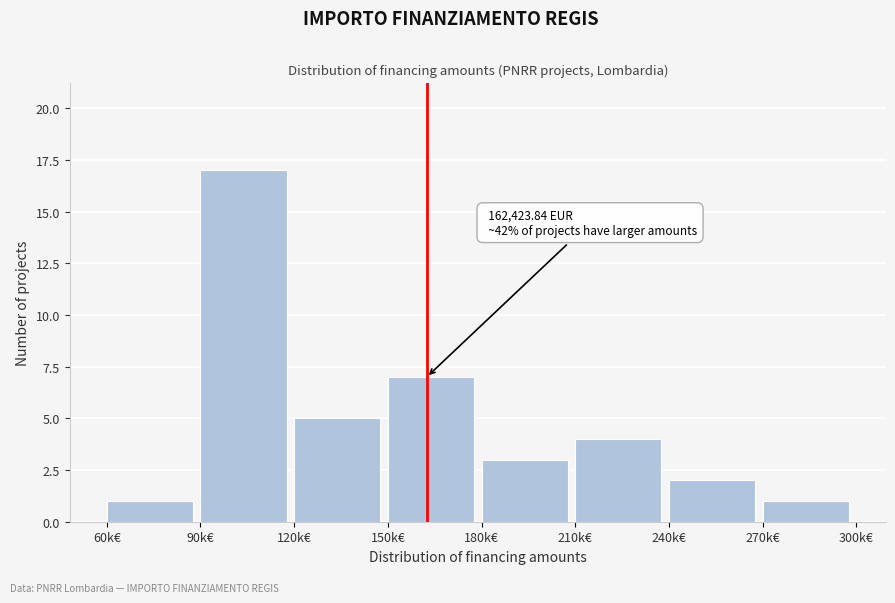

Reading right to left, transcribe all the data shown in this chart.

270k€=1	240k€=2	210k€=4	180k€=3	150k€=7	120k€=5	90k€=17	60k€=1